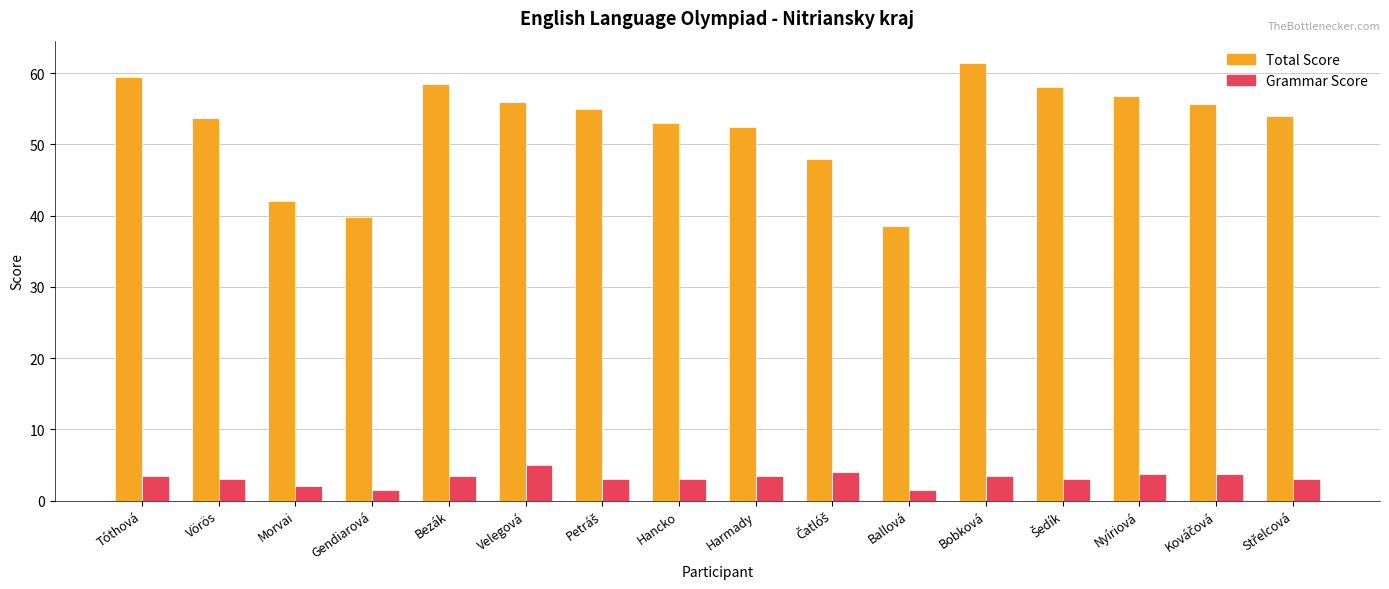

Are the bars horizontal?

No